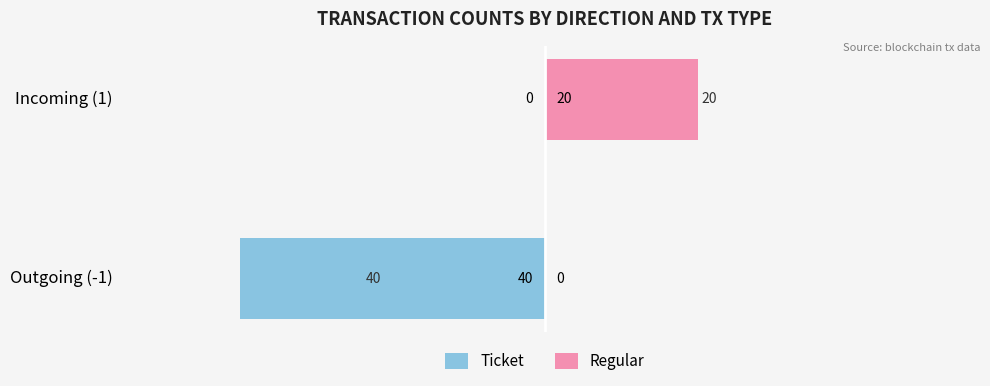

The Ticket series shows 0 at Incoming (1). True or false?

True